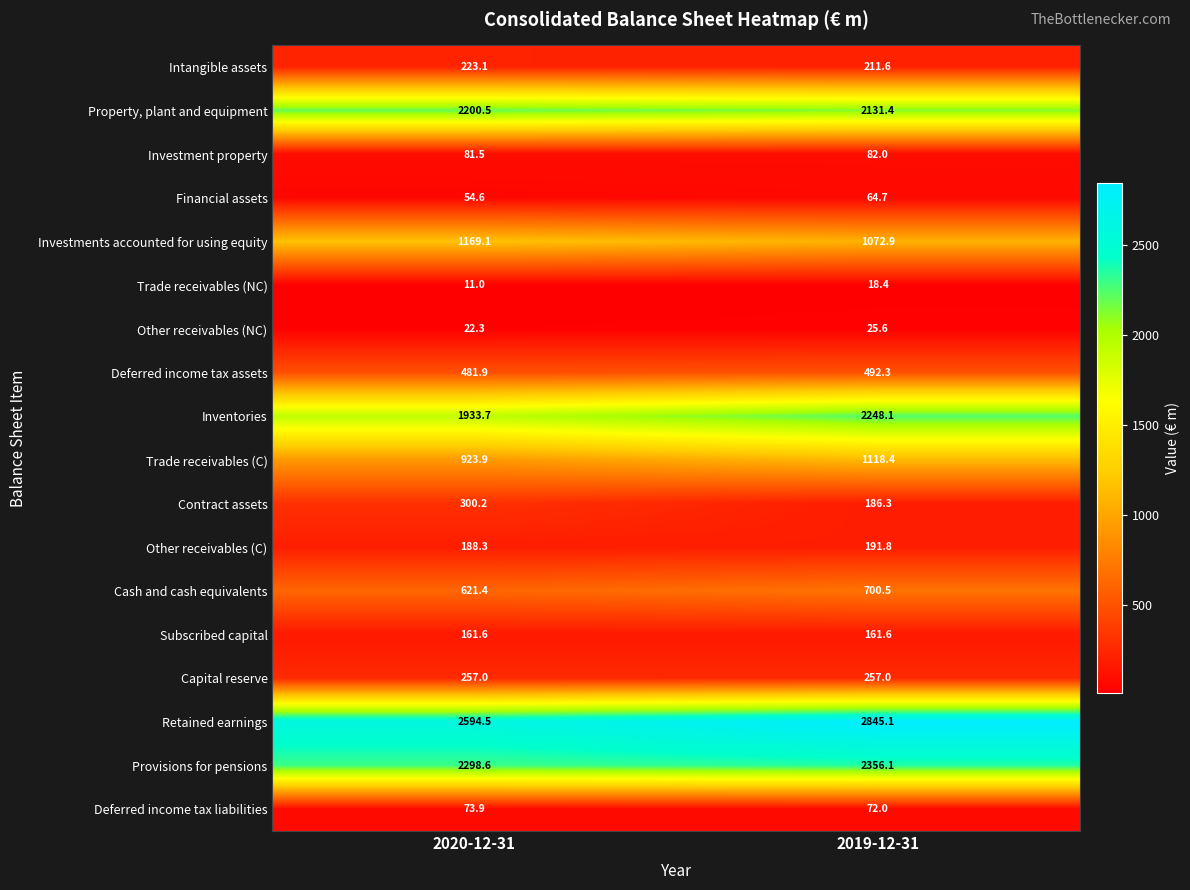

Which series has the largest total across all categories?

Retained earnings